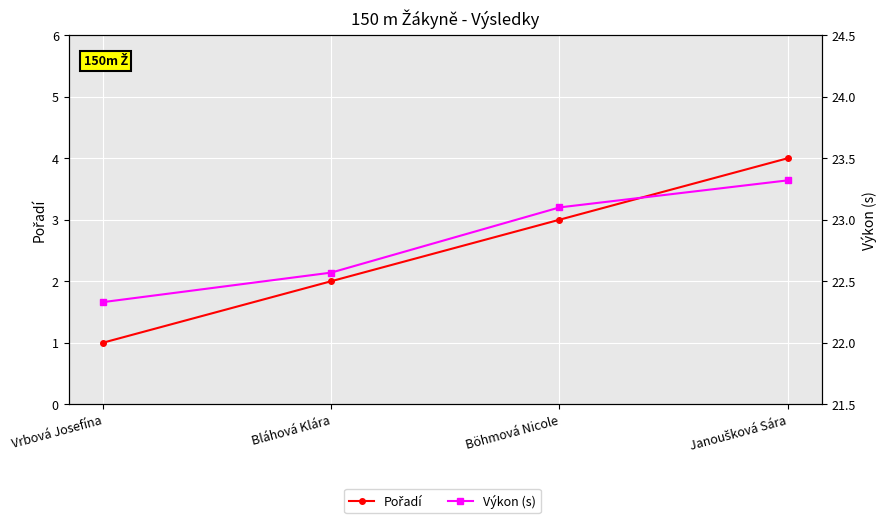

Reading left to right, extract all data points from this chart.

Pořadí: 1.0	2.0	3.0	4.0
Výkon (s): 22.3	22.6	23.1	23.3